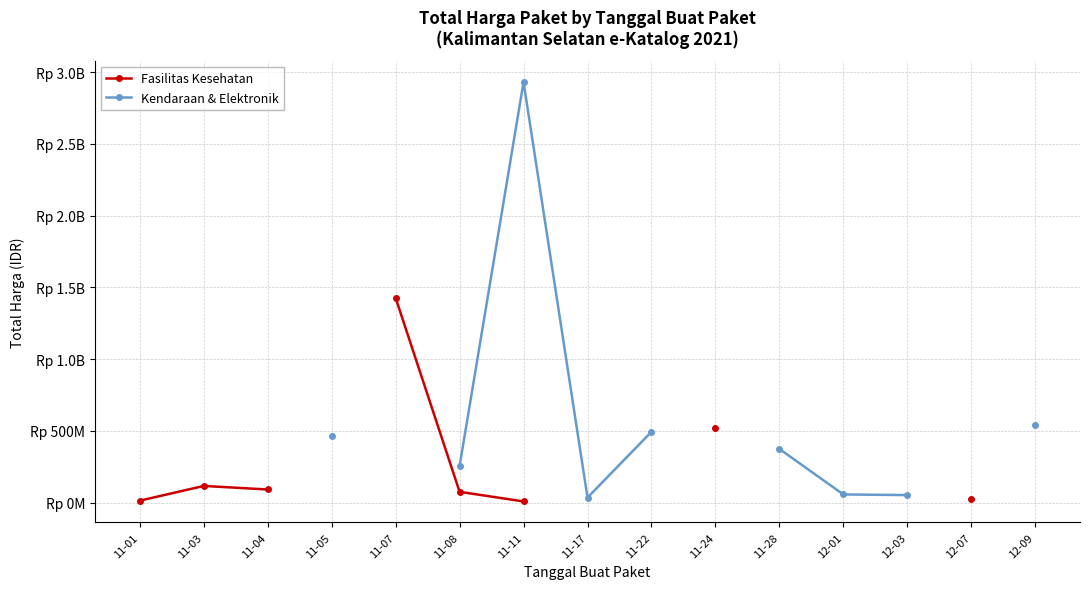

Between 11-07 and 11-01, which is larger?

11-07